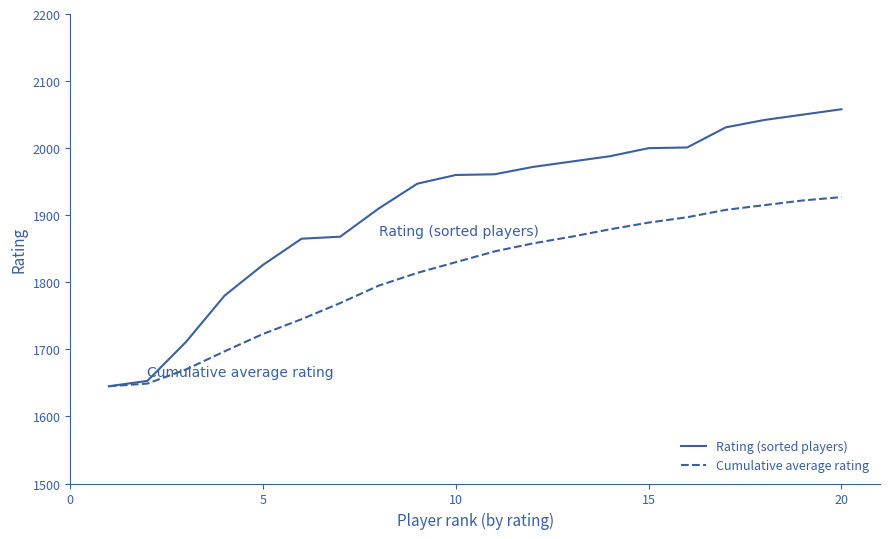

Which series has the largest total across all categories?

Rating (sorted players)